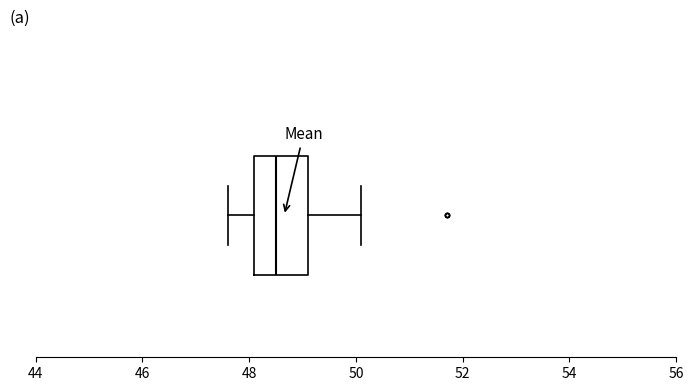

Where is the left edge of the box on the x-axis? The values are not printed on the chart, so give them approximately, as read against the axis.

48.2